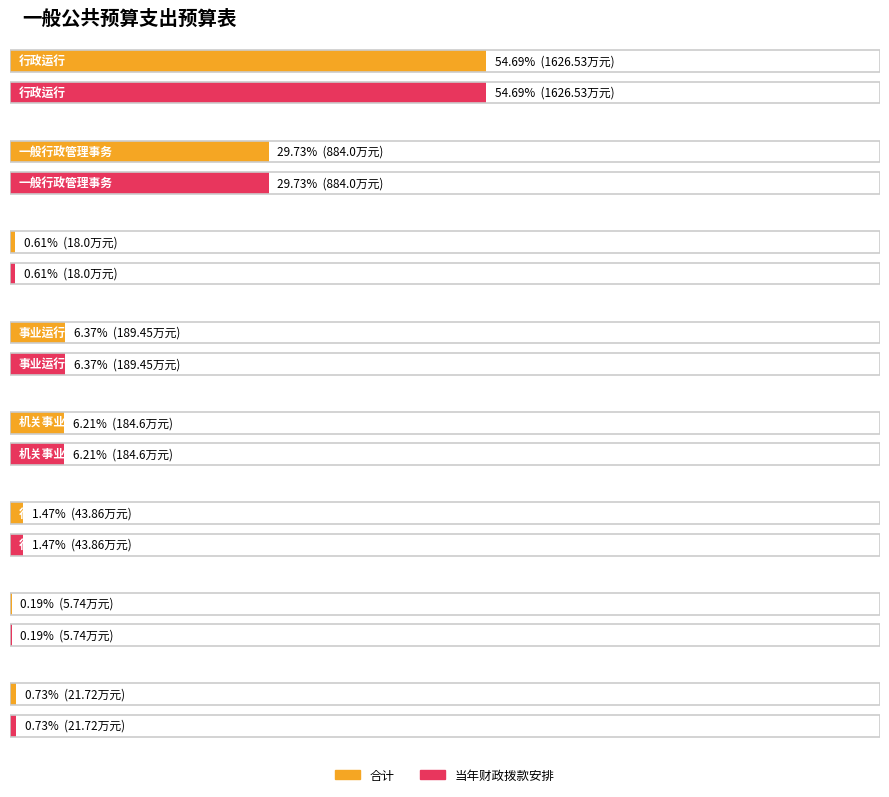

How many series are shown in this chart?

2